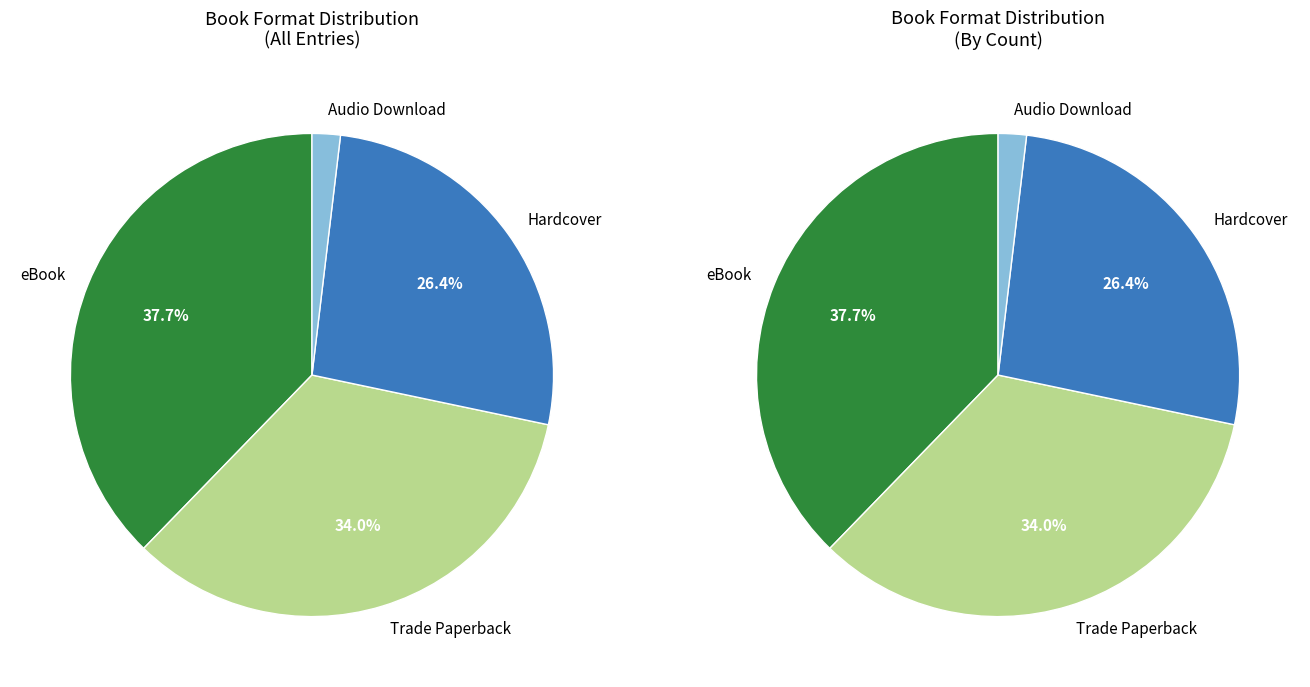

What is the largest slice in the pie chart?

eBook